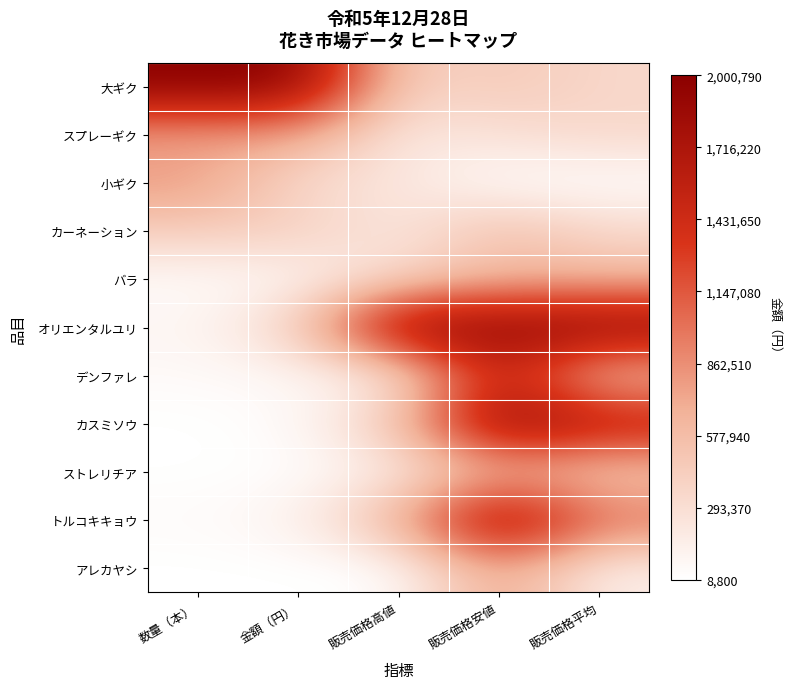

At which category is the sum across all series the highest?

販売価格安値